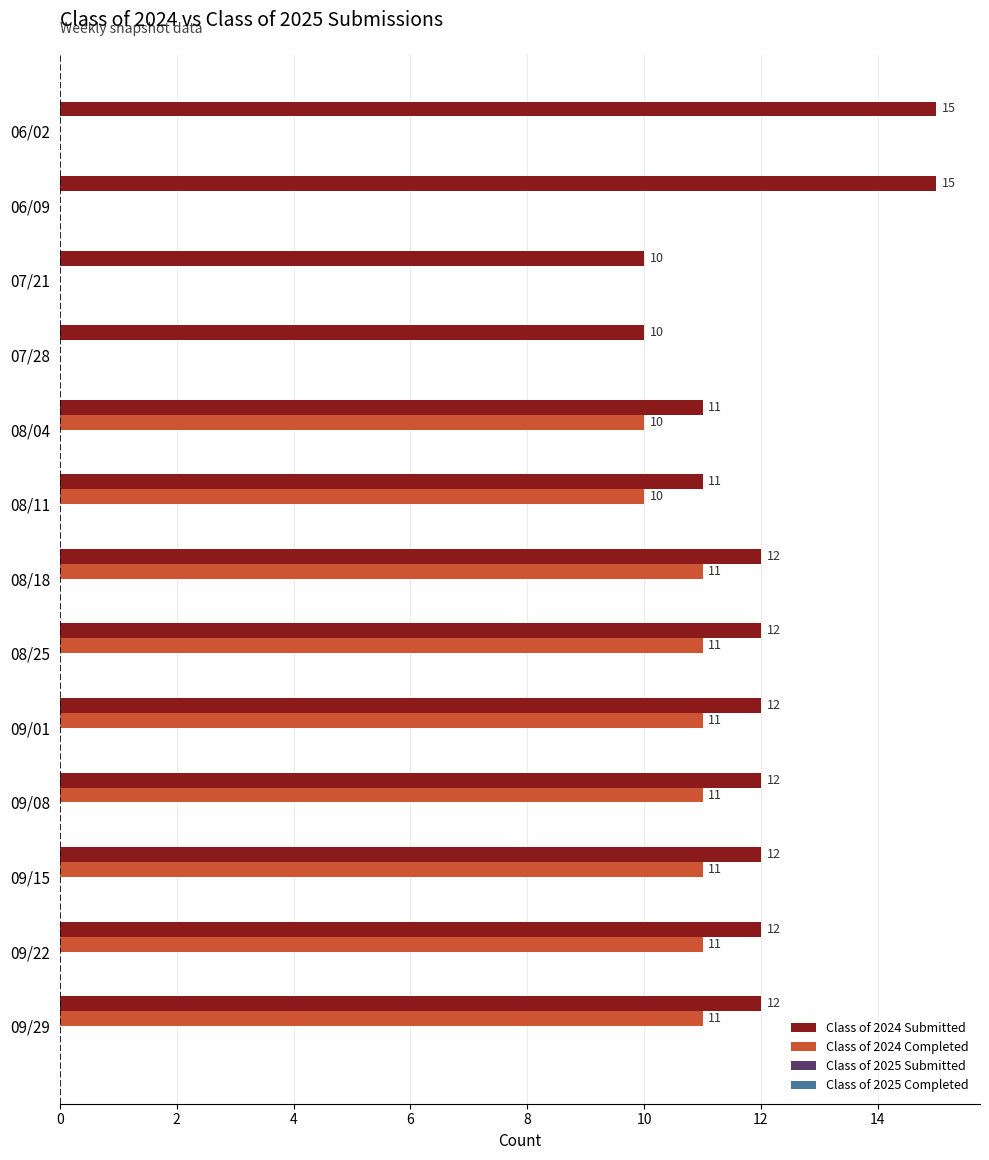

Which series changed the most between 09/29 and 06/02?

Class of 2024 Completed